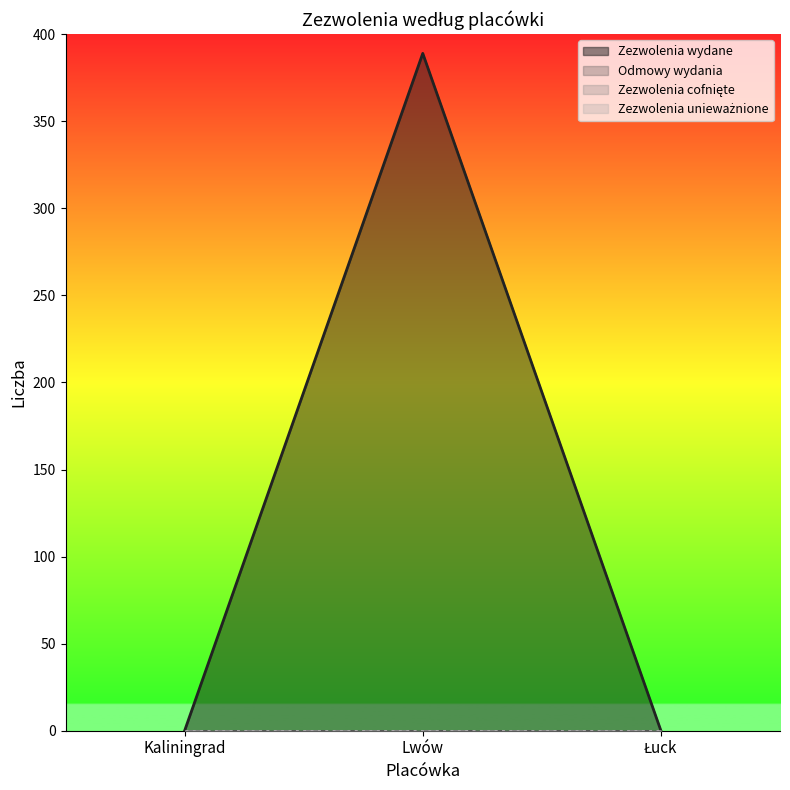

True or false: Zezwolenia wydane has a value of 0 at Łuck.

True